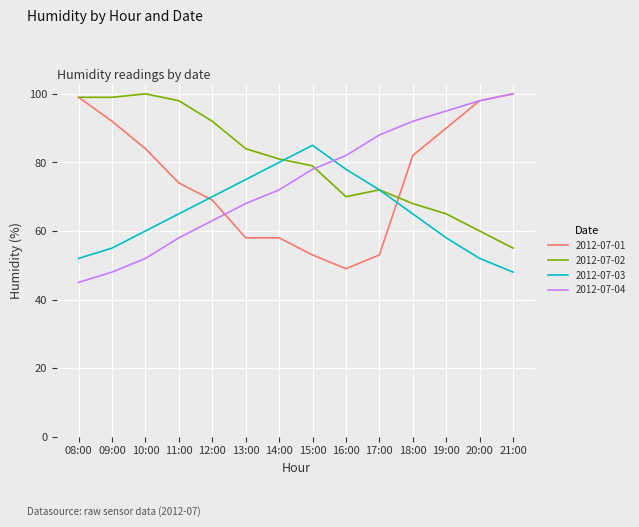

What is the difference between the second highest and minimum values in the 2012-07-04 series?

53